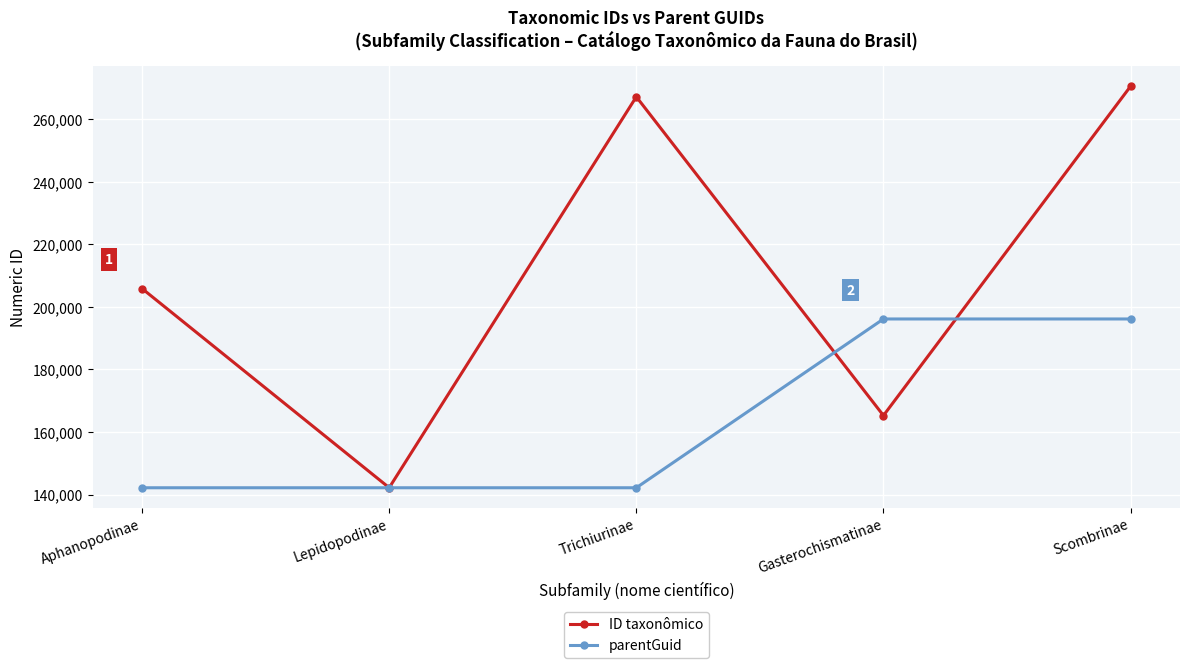

The ID taxonômico series shows 267162 at Trichiurinae. True or false?

True